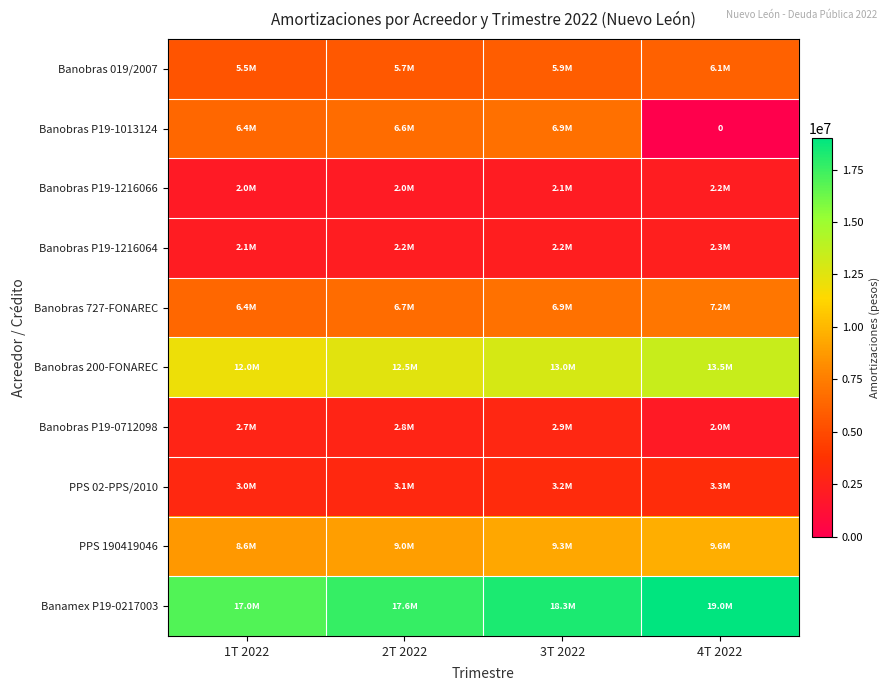

How many data points in Banobras 200-FONAREC are less than 12973305?

2